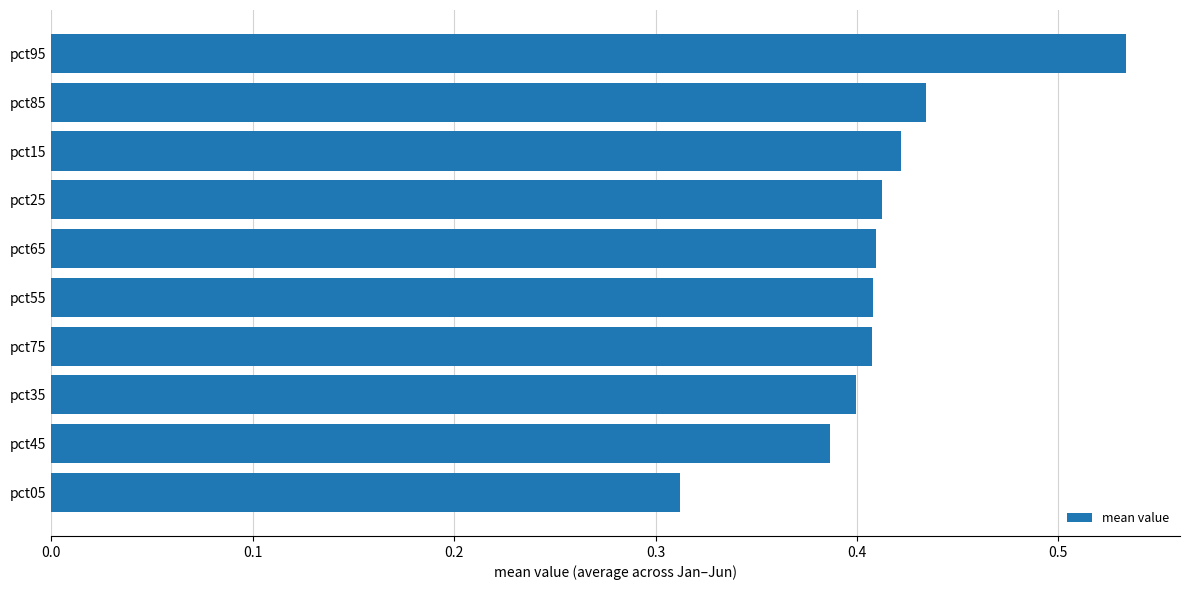

What is the change in value from pct35 to pct95?

+0.1